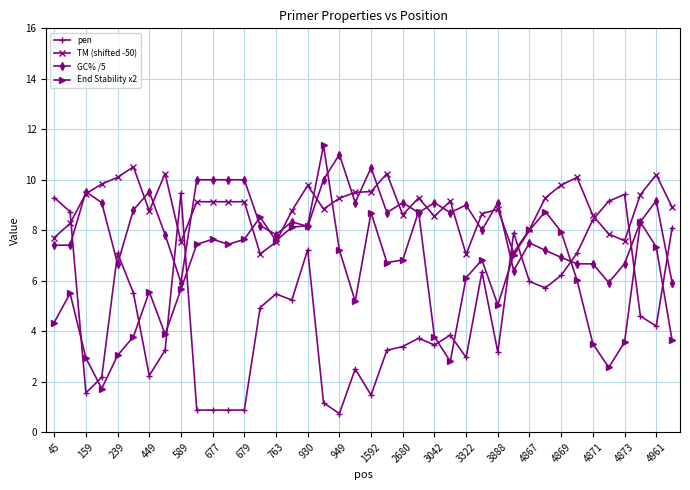

True or false: TM (shifted -50) and End Stability x2 cross at least once.

True